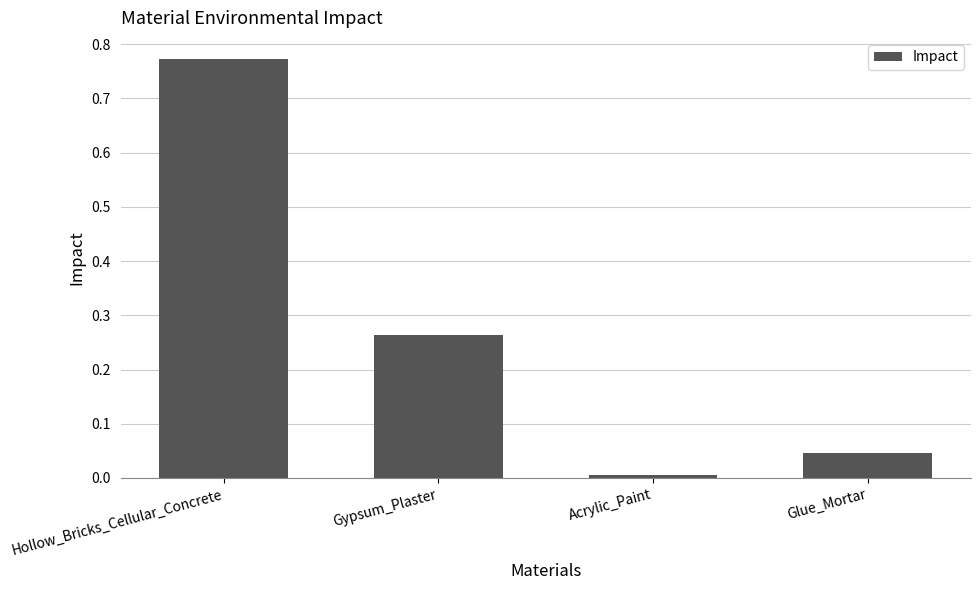

Does the chart contain any negative values?

No